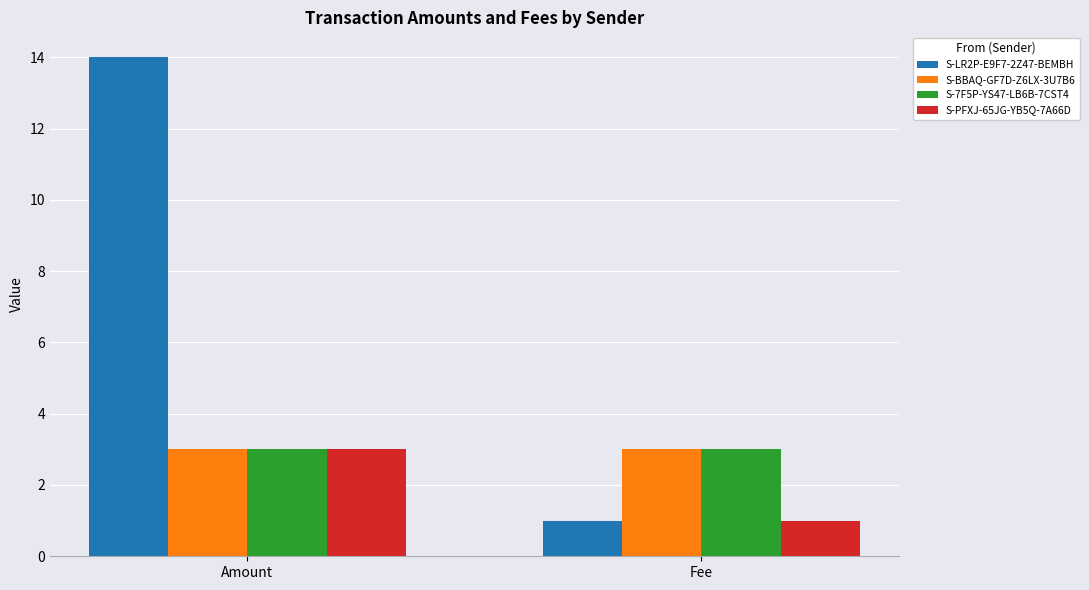

What is the sum of all S-PFXJ-65JG-YB5Q-7A66D values?

4